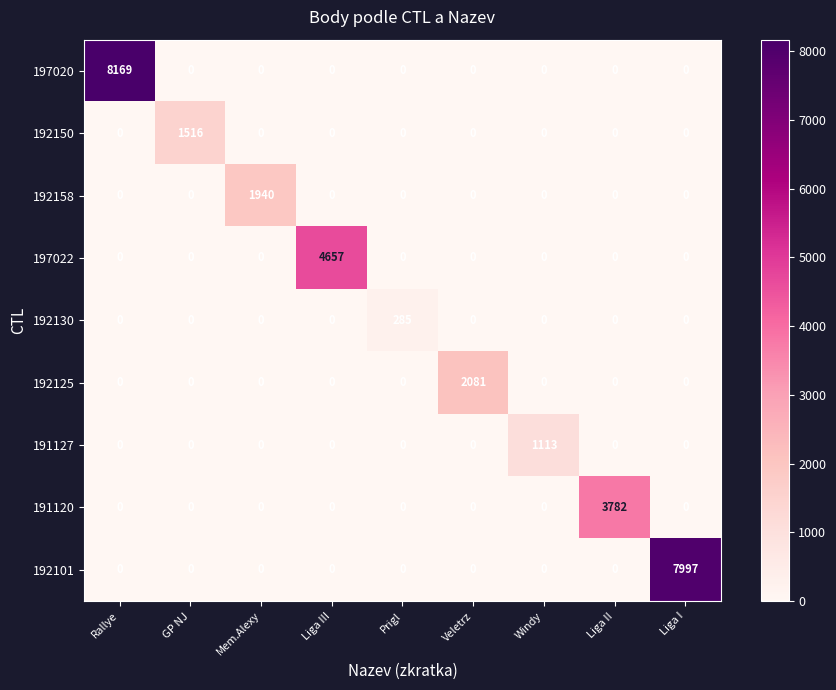

Which series has the largest total across all categories?

197020